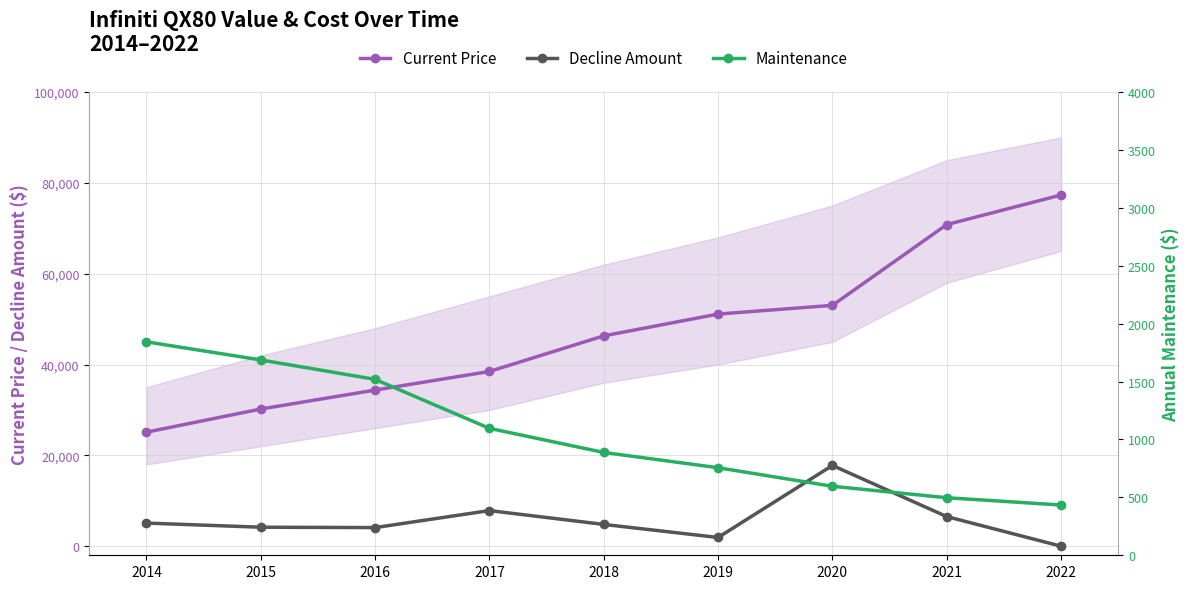

Which series changed the most between 2016 and 2021?

Current Price